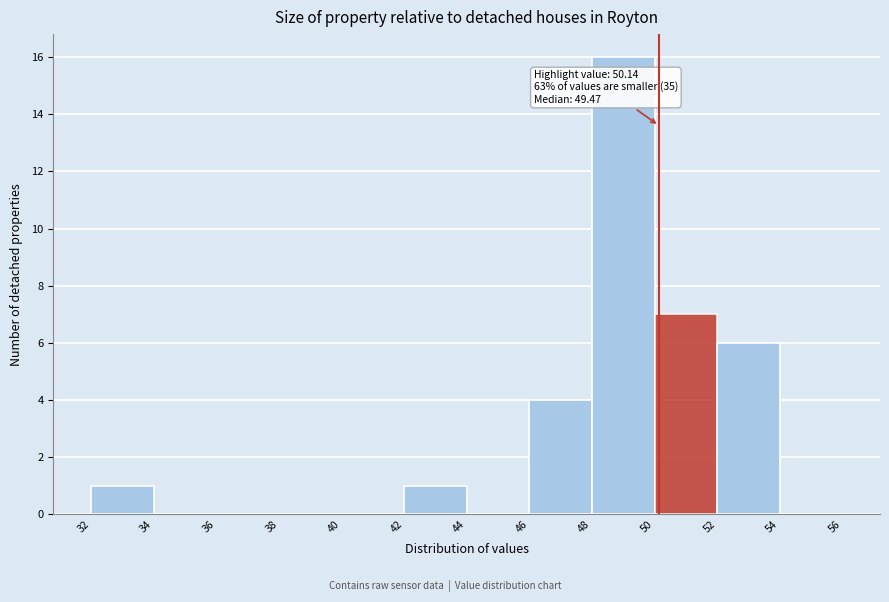

Over which range of the x-axis is the bar tallest?

48 to 50